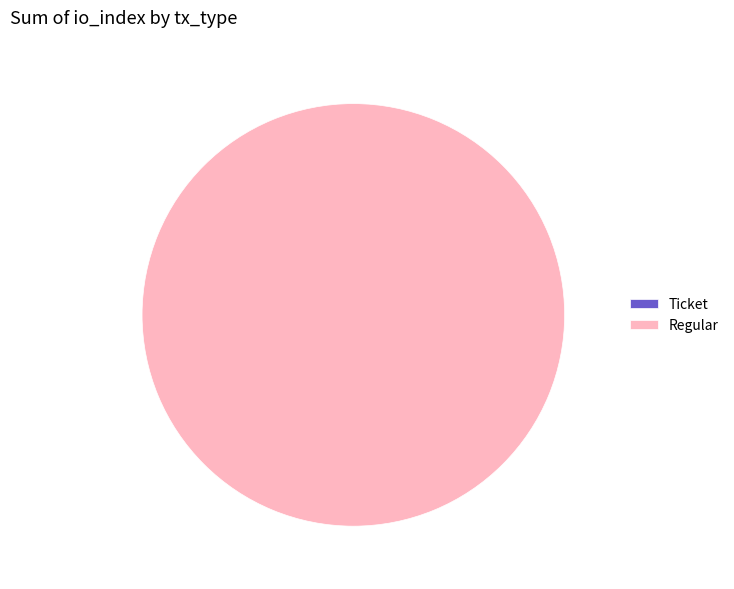

To the nearest percent, what is the difference between the largest and smallest slice percentages?

100%